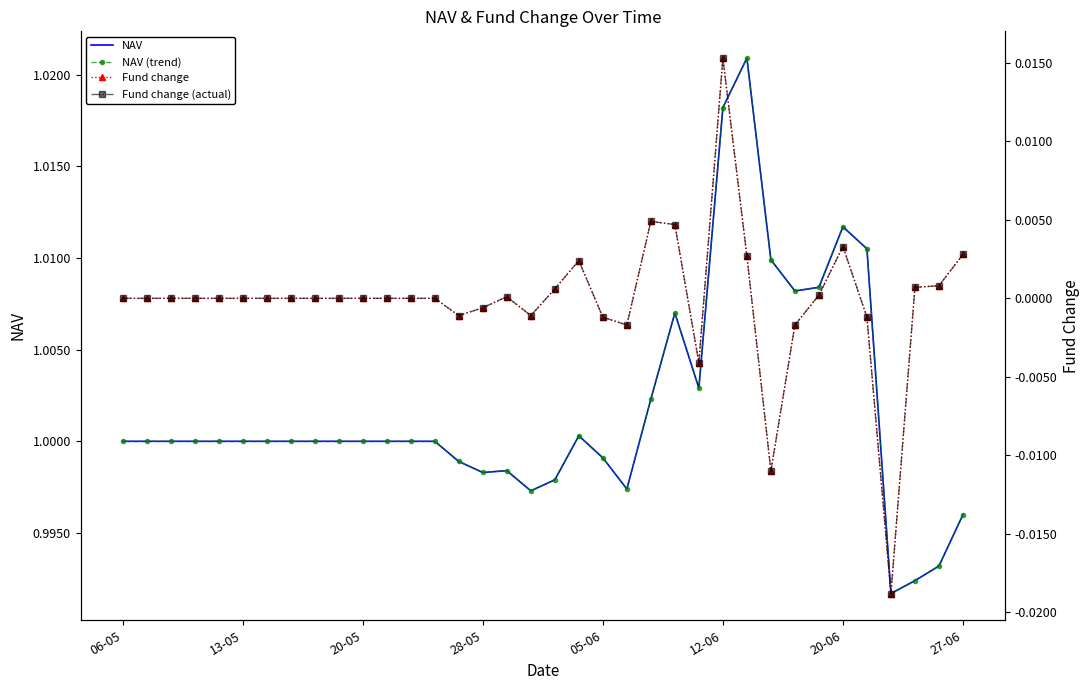

True or false: Fund change and NAV (trend) cross at least once.

False